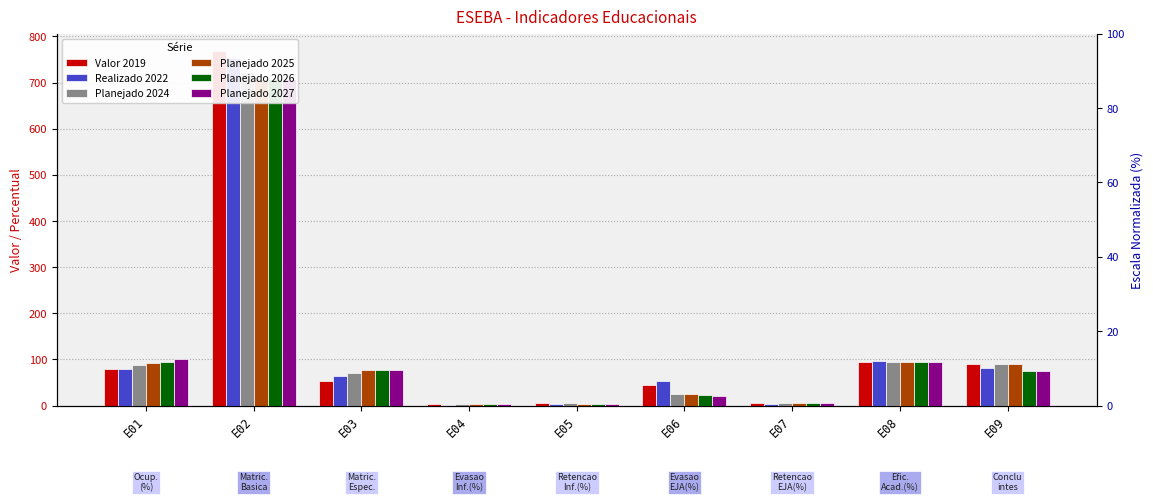

What is the difference between the Valor 2019 values at E05 and E03?

49.3